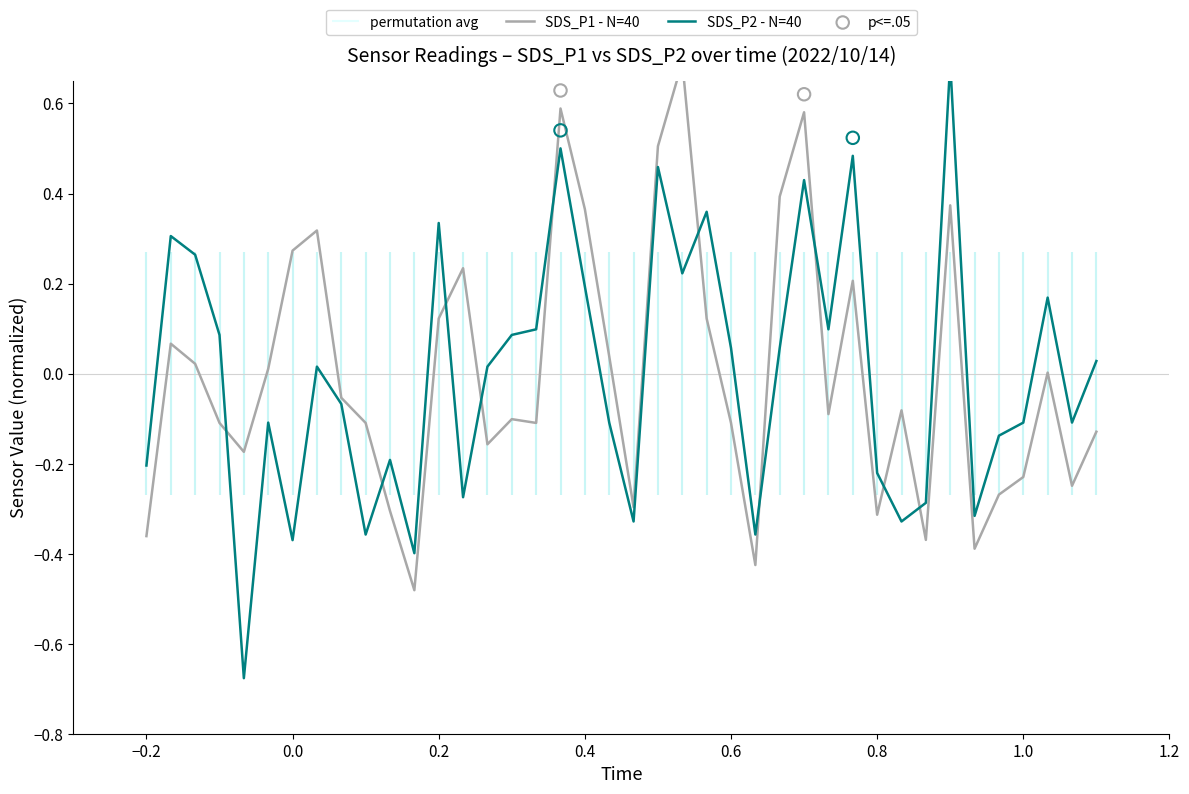

Which series reaches the maximum Y coordinate?

SDS_P1 - N=40